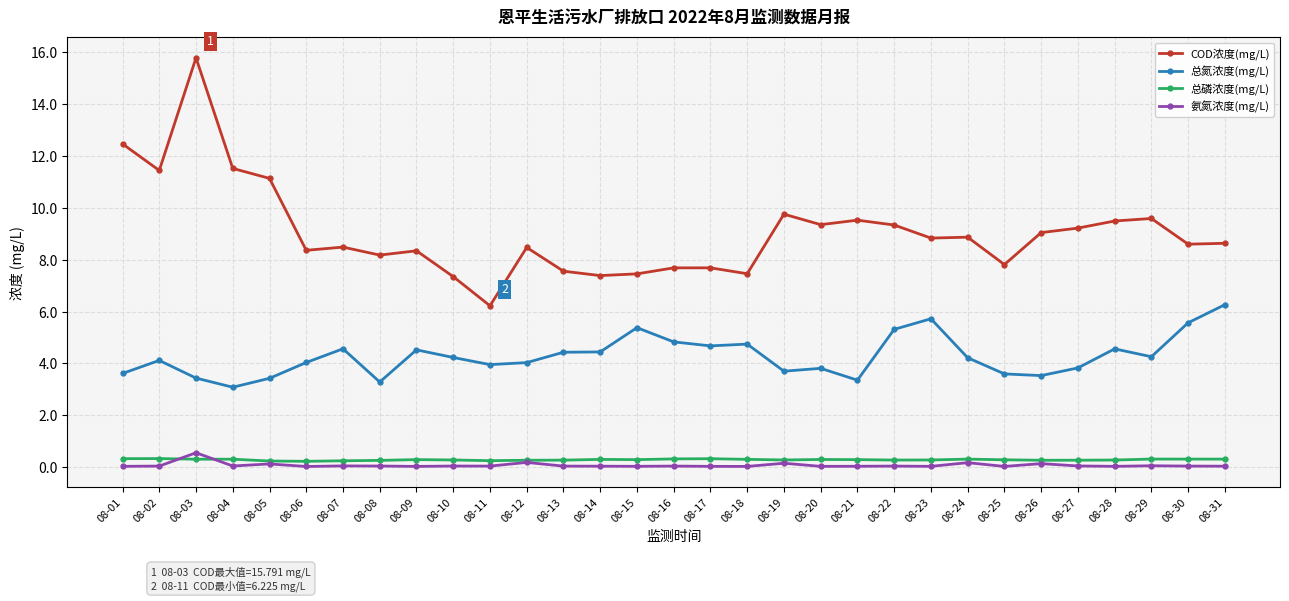

Read the 总磷浓度(mg/L) value at 08-20.

0.3